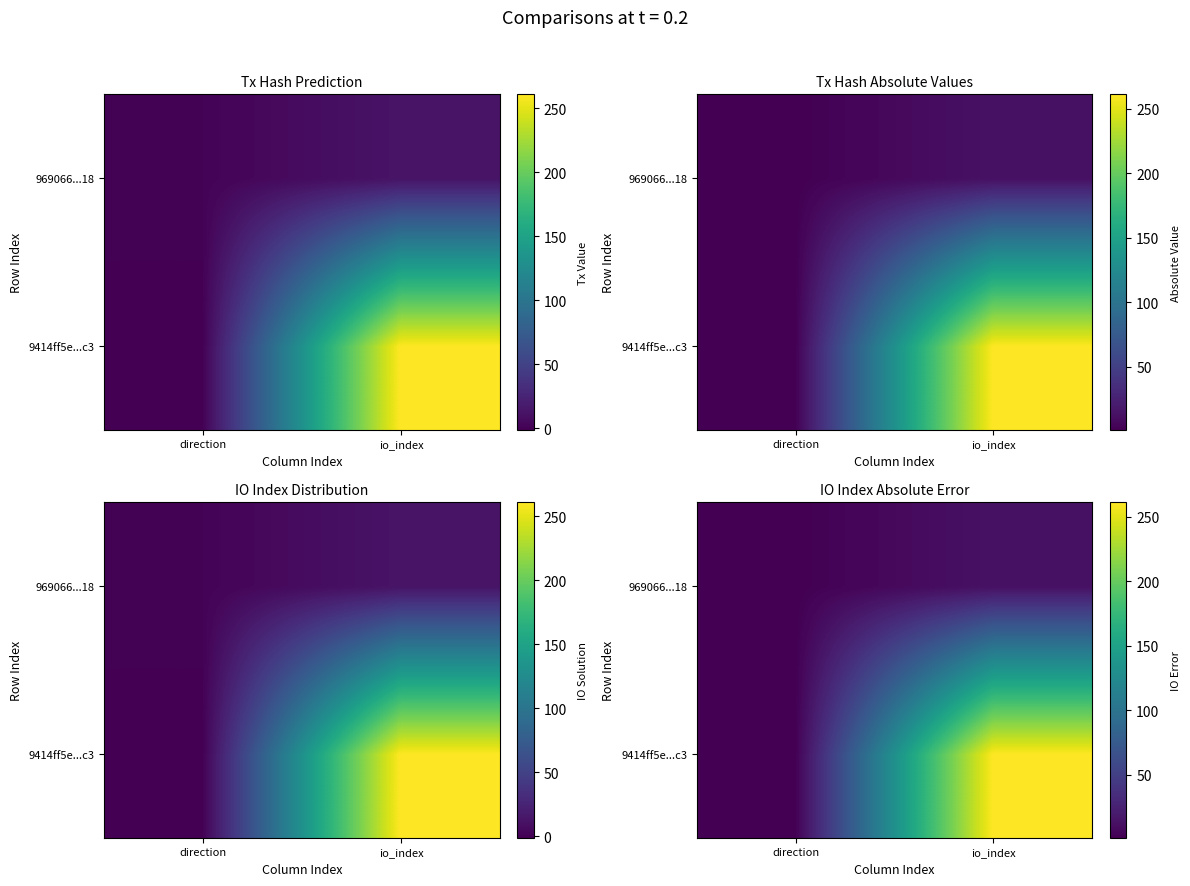

What is the minimum value for 969066...18?

1